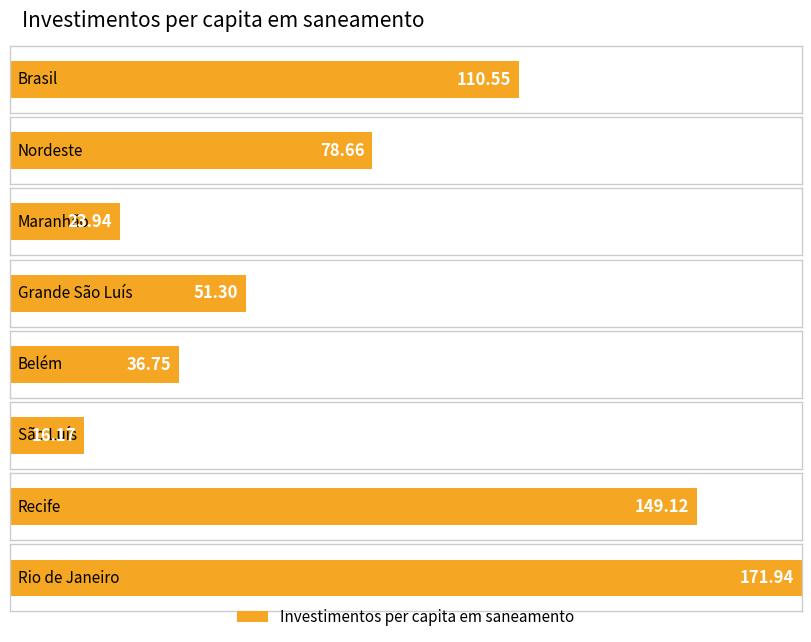

What is the change in value from Brasil to Grande São Luís?

-59.2